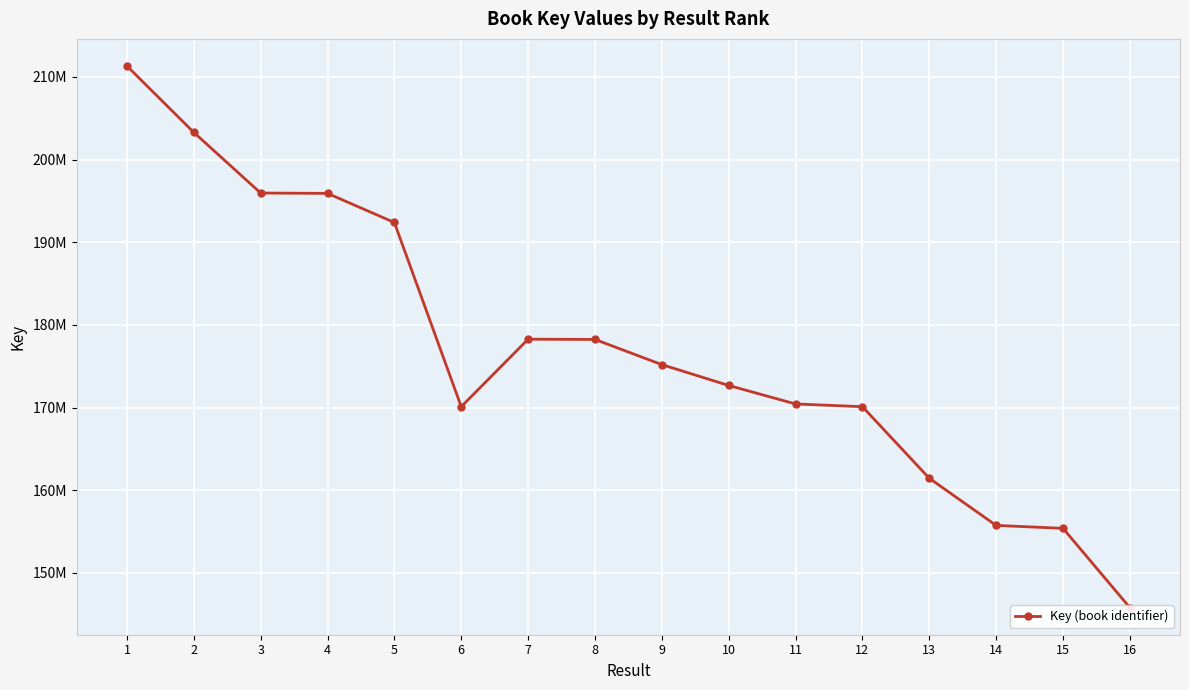

What is the difference between the maximum and minimum values?

65532496